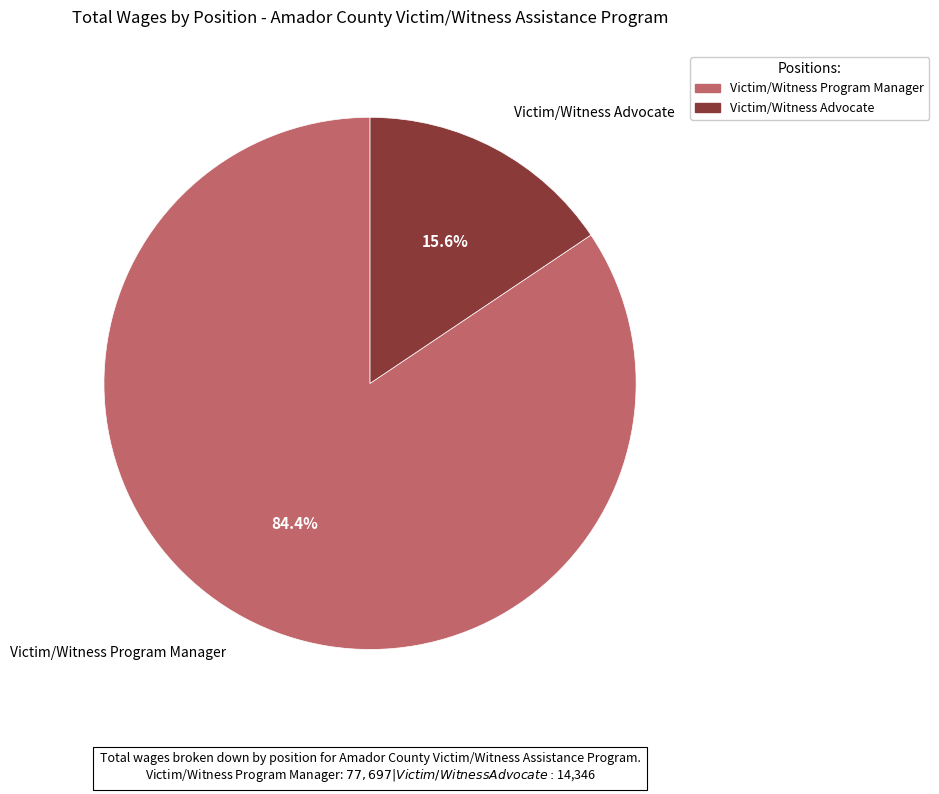

To the nearest percent, what percentage of the pie is Victim/Witness Program Manager?

84%